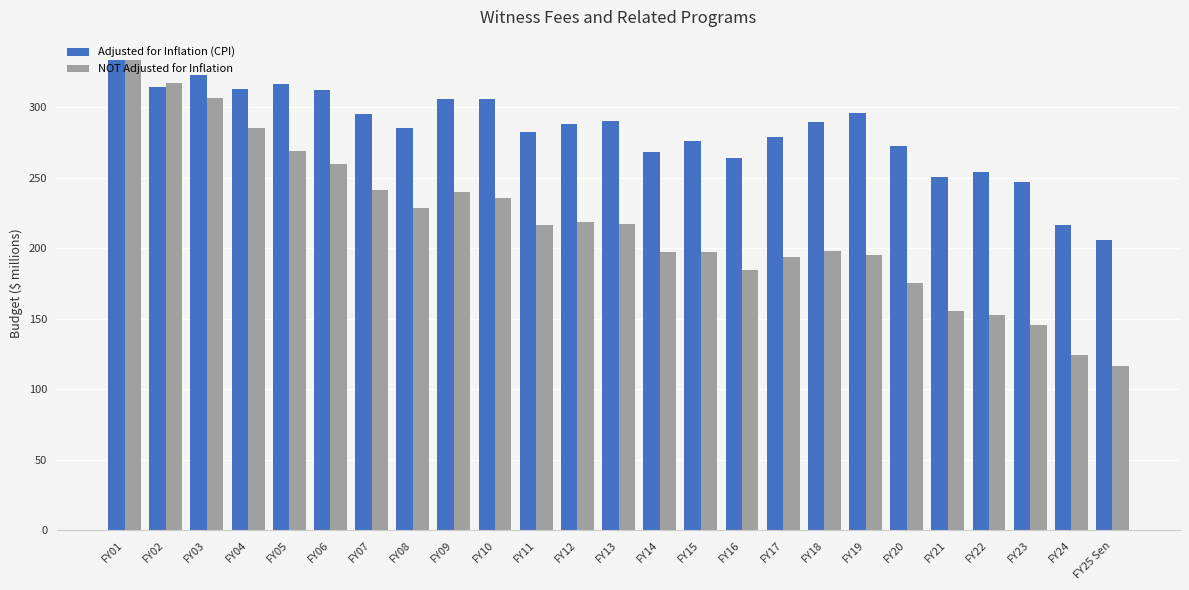

What is the approximate value of NOT Adjusted for Inflation at FY22?

152.9